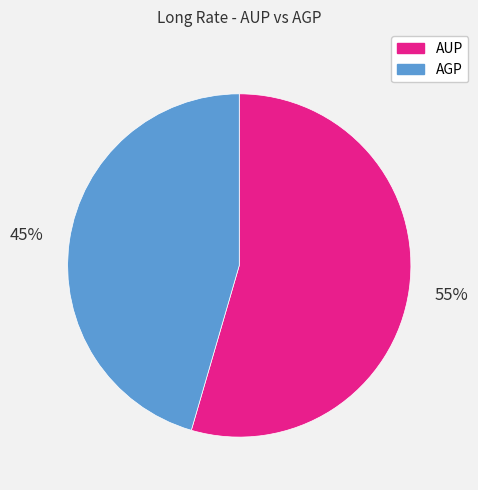

Which has a higher value, AGP or AUP?

AUP